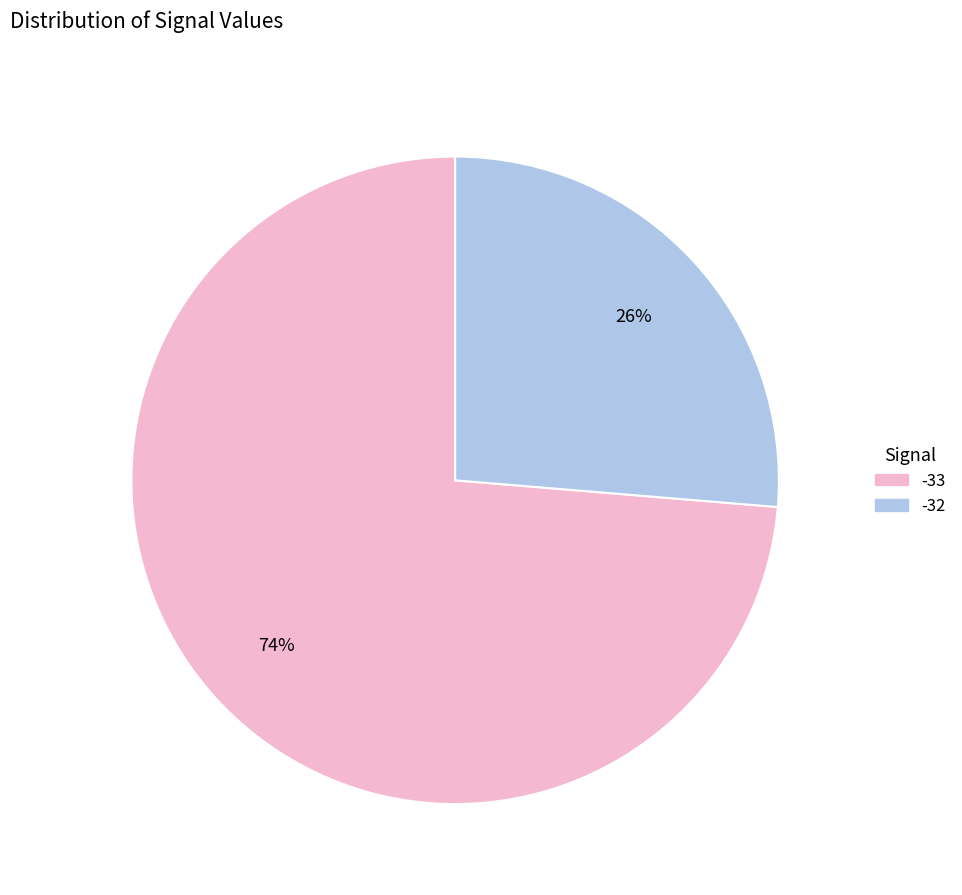

How many segments does this pie chart have?

2